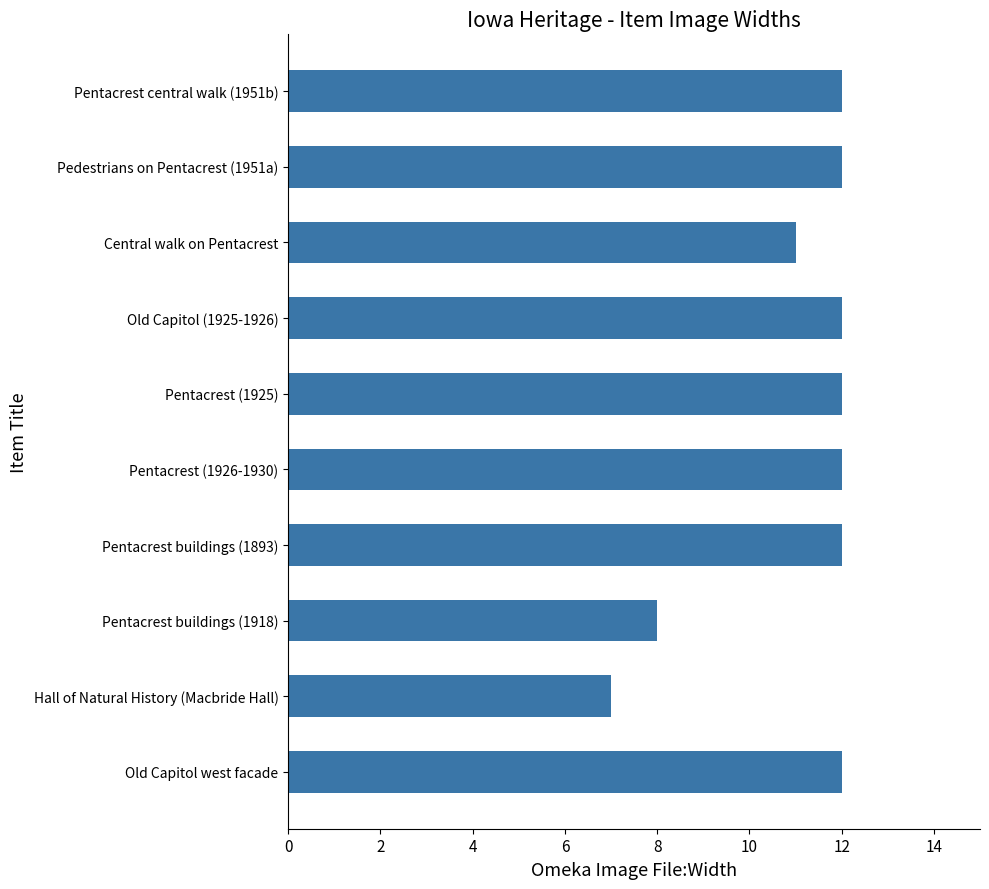

The chart shows a value of 10 at Hall of Natural History (Macbride Hall). True or false?

False